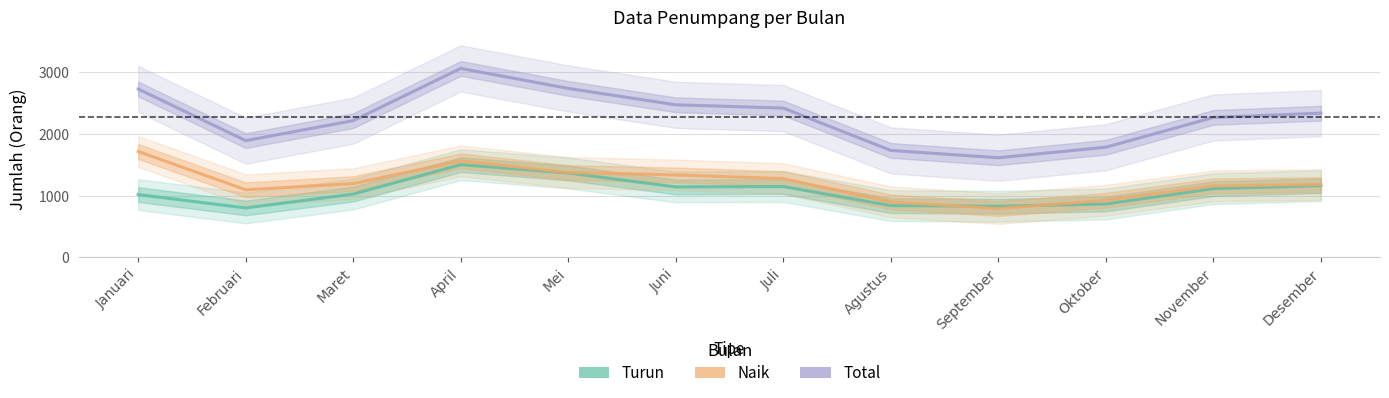

What is the average value of the Total series?

2272